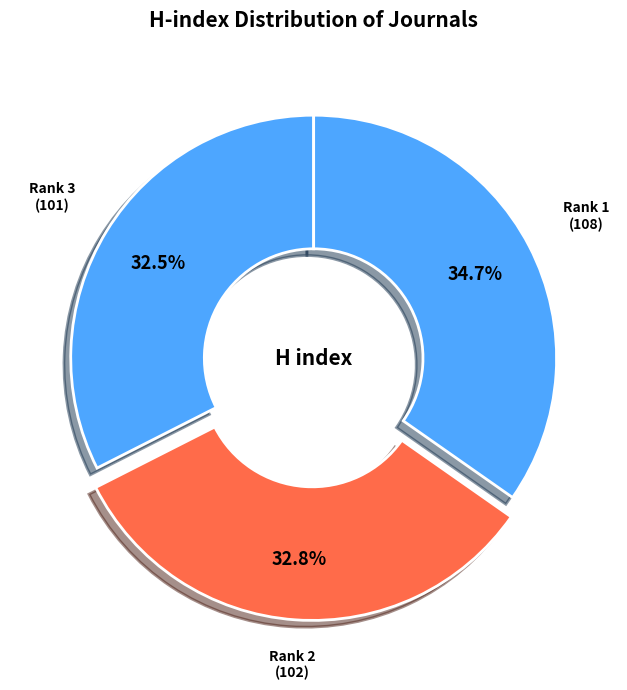

How many slices are in this pie chart?

3